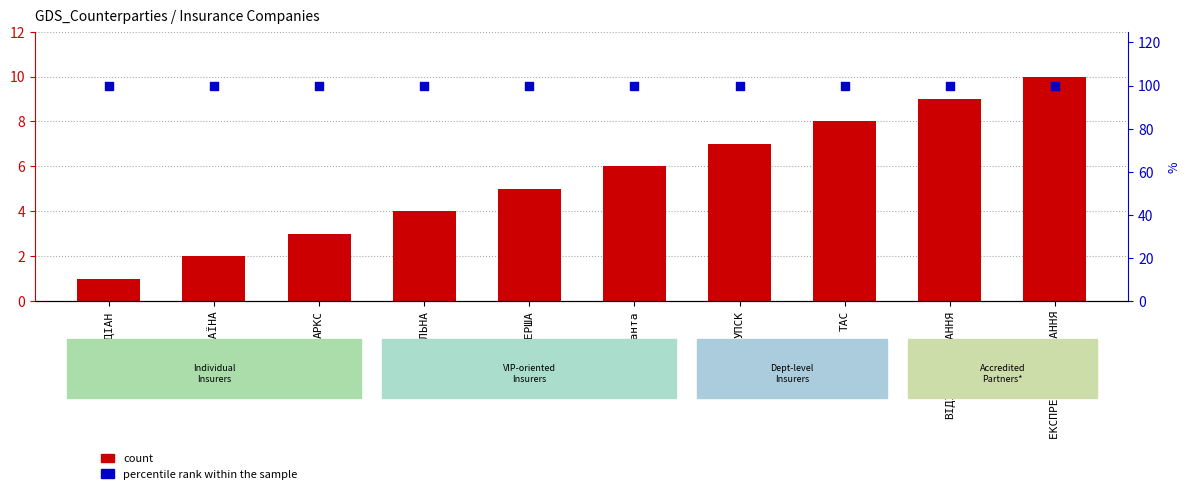

At which category is the sum across all series the highest?

ЕКСПРЕС СТРАХУВАННЯ